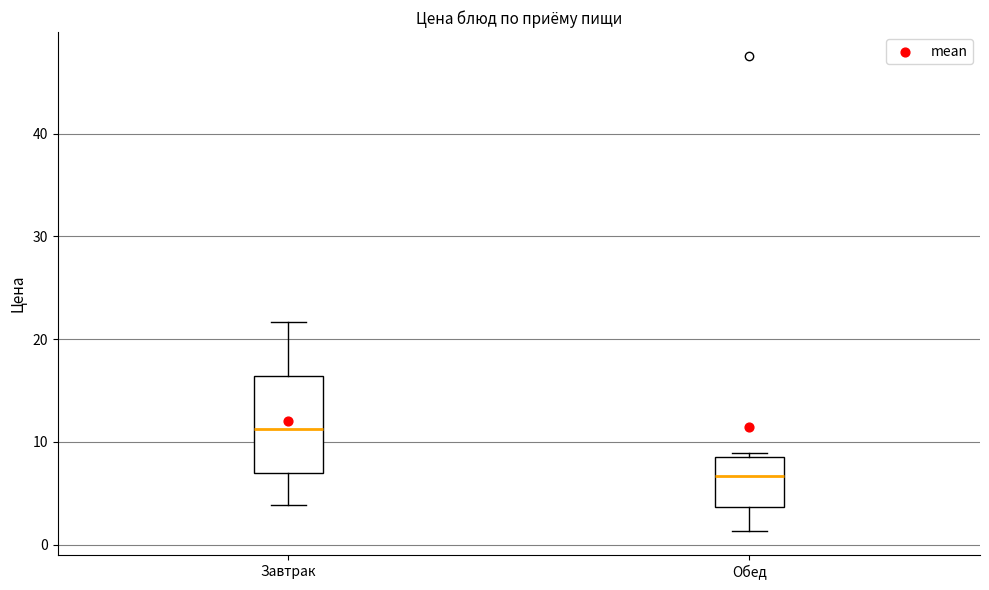

Reading left to right, transcribe this box plot: for each box, give where its median line is, the range the box spans, and where its two whiskers end, as read against the y-axis. The values are not printed on the chart, so give them approximately, as read against the axis.

Завтрак: median 11, box 7 to 16, whiskers 4 to 22
Обед: median 7, box 4 to 9, whiskers 1 to 9 (just above the box's upper edge)